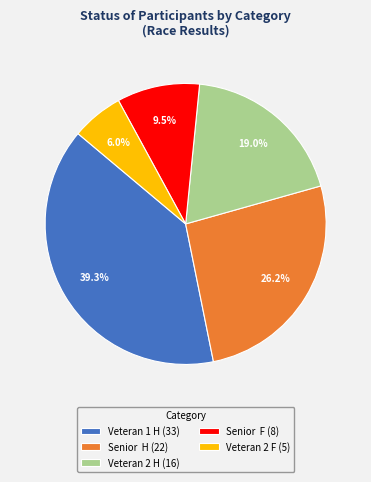

Which has a higher value, Veteran 1 H (33) or Veteran 2 F (5)?

Veteran 1 H (33)